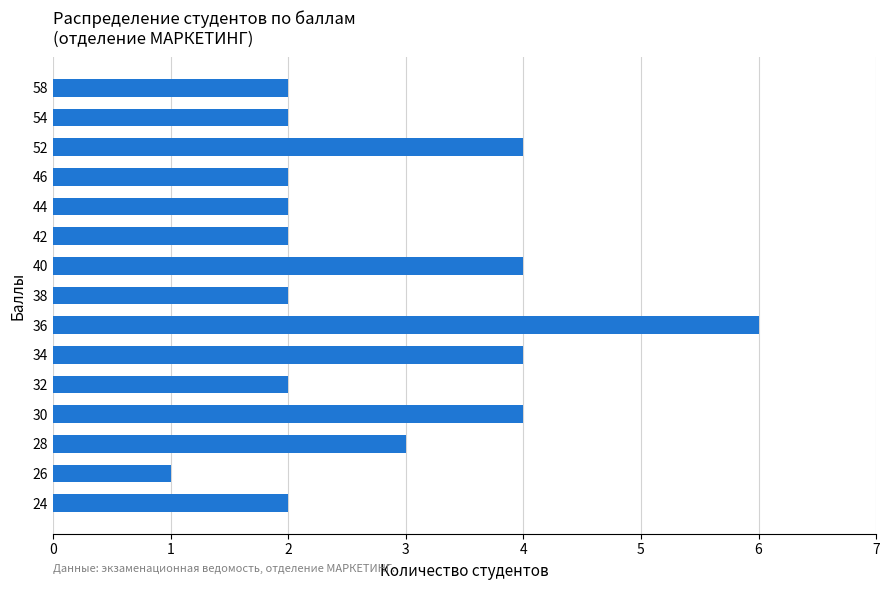

What is the average value?

3